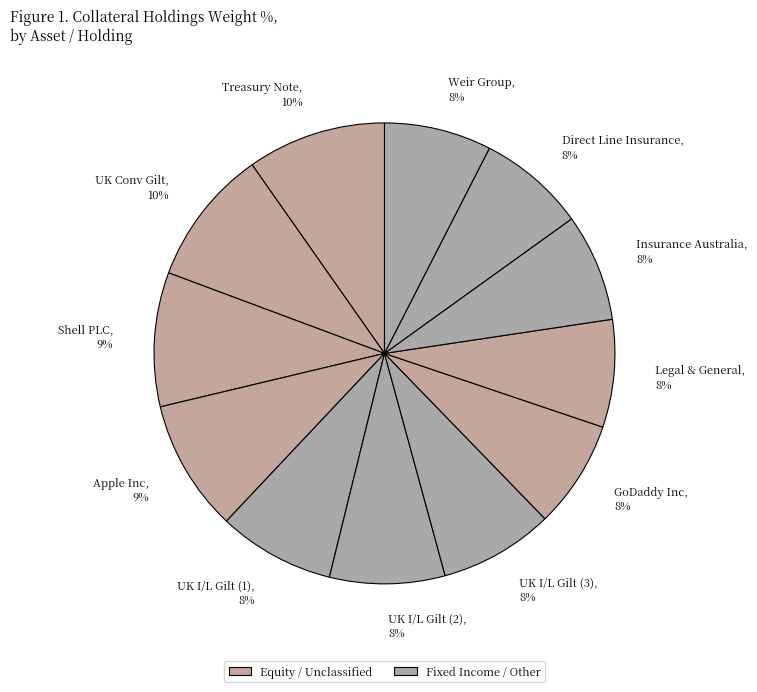

To the nearest percent, what percentage of the pie is Insurance Australia?

8%